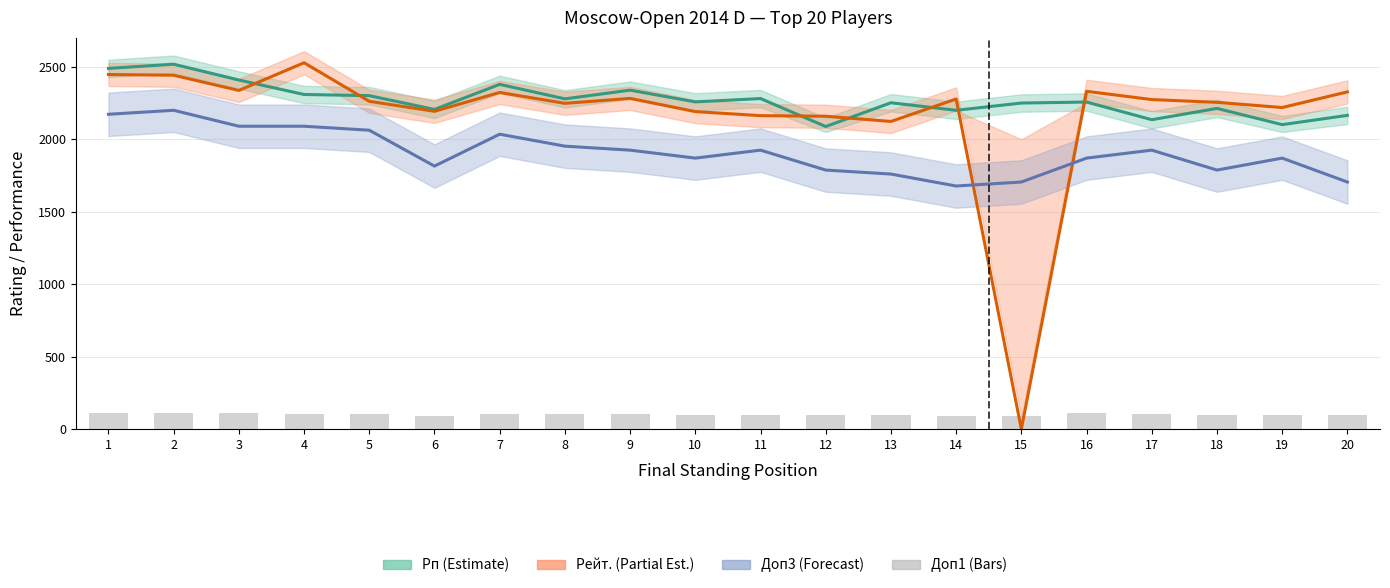

What is the sum of all Доп3 (scaled) values?

38225.0